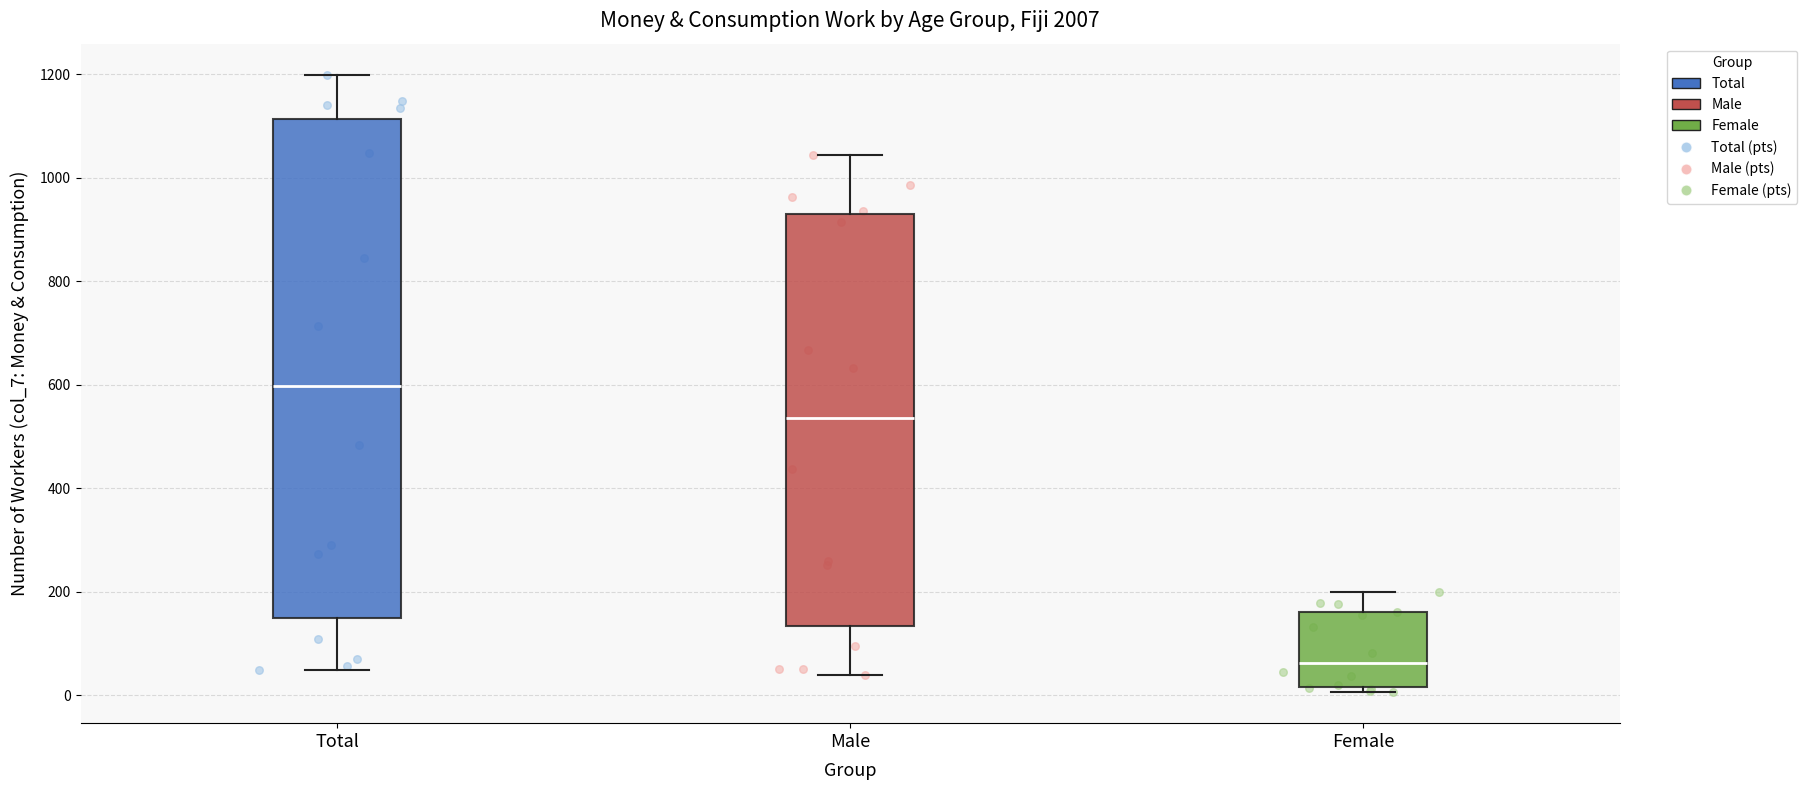

Reading left to right, transcribe this box plot: for each box, give where its median line is, the range the box spans, and where its two whiskers end, as read against the y-axis. The values are not printed on the chart, so give them approximately, as read against the axis.

Total: median 600, box 140 to 1120, whiskers 40 to 1200
Male: median 540, box 140 to 940, whiskers 40 to 1040
Female: median 60, box 20 to 160, whiskers 0 to 200